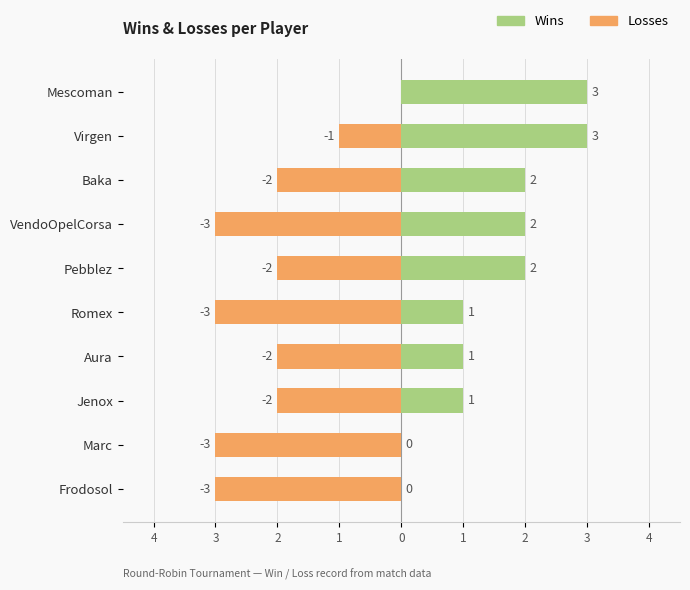

Which series has the largest total across all categories?

Wins